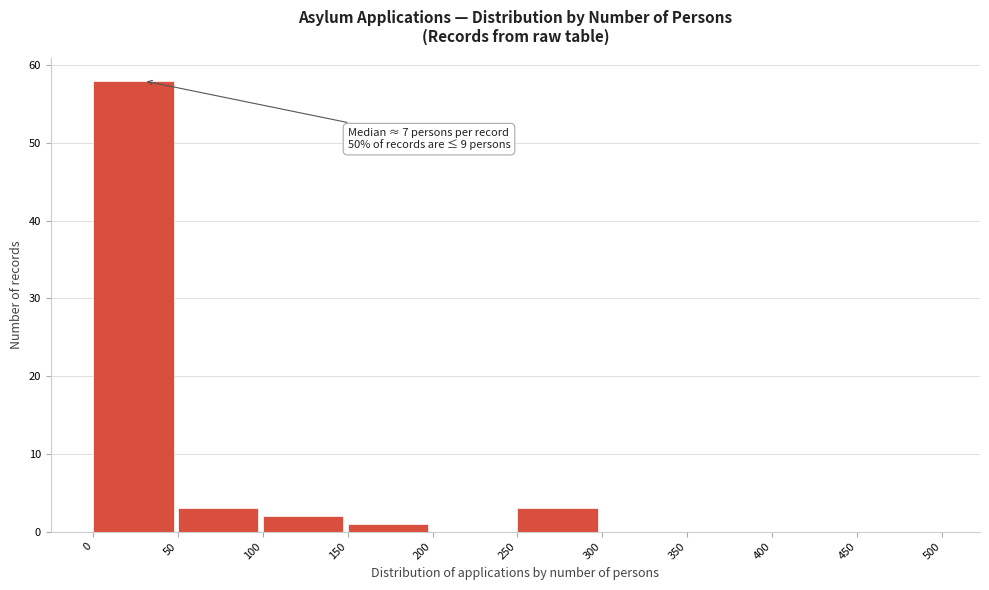

Which range on the x-axis has the tallest bar?

0 to 50